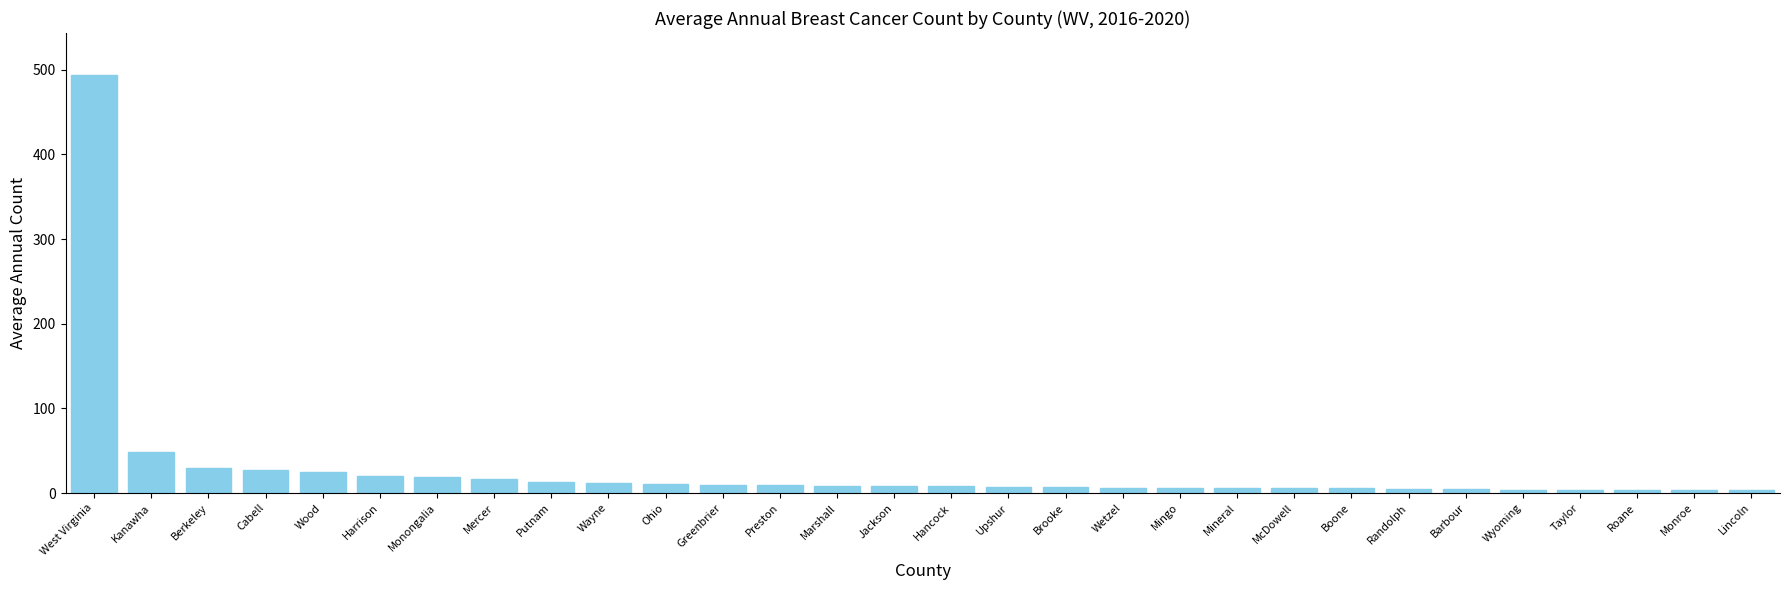

How many bars are there in total?

30